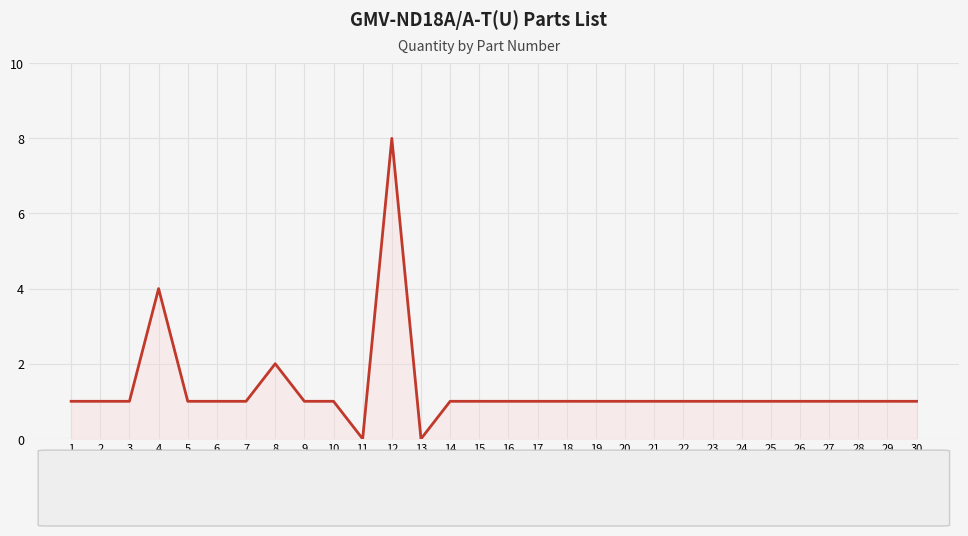

What is the maximum value shown in the chart?

8